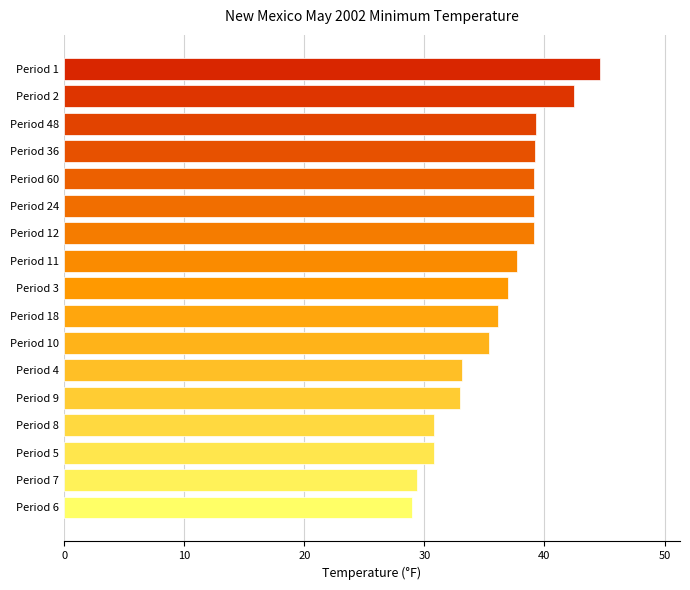

Which has a higher value, Period 6 or Period 5?

Period 5